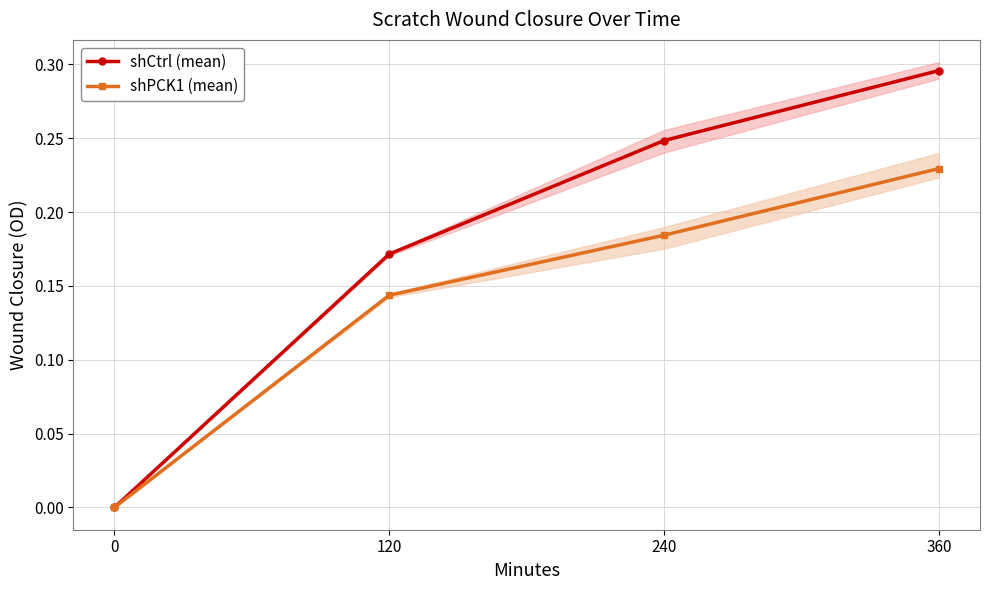

Reading left to right, transcribe all the data shown in this chart.

shCtrl (mean): 0=0.0	120=0.2	240=0.2	360=0.3
shPCK1 (mean): 0=0.0	120=0.1	240=0.2	360=0.2